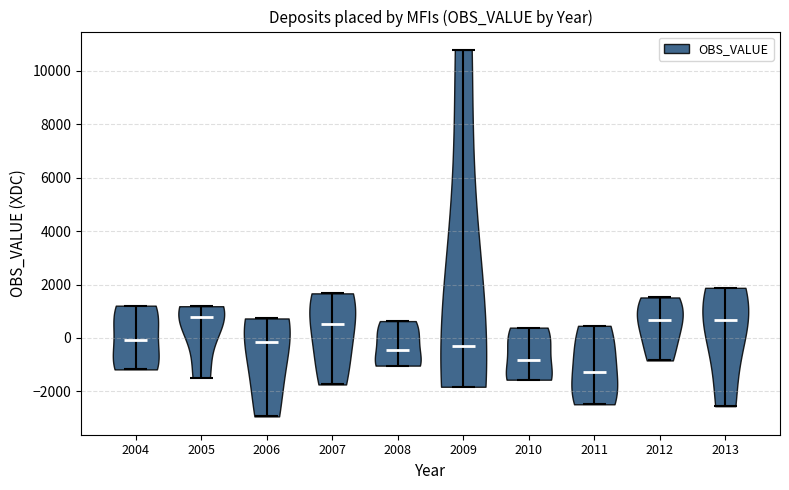

Reading left to right, read every violin against the y-axis: where its median line is, and the lowest and highest points it reaches. The values are not printed on the chart, so give them approximately, as read against the axis.

2004: median line 0, lowest point -1200, highest point 1200
2005: median line 800, lowest point -1400, highest point 1200
2006: median line -200, lowest point -3000, highest point 800
2007: median line 600, lowest point -1800, highest point 1600
2008: median line -400, lowest point -1000, highest point 600
2009: median line -400, lowest point -1800, highest point 10800
2010: median line -800, lowest point -1600, highest point 400
2011: median line -1200, lowest point -2400, highest point 400
2012: median line 600, lowest point -800, highest point 1600
2013: median line 600, lowest point -2600, highest point 1800